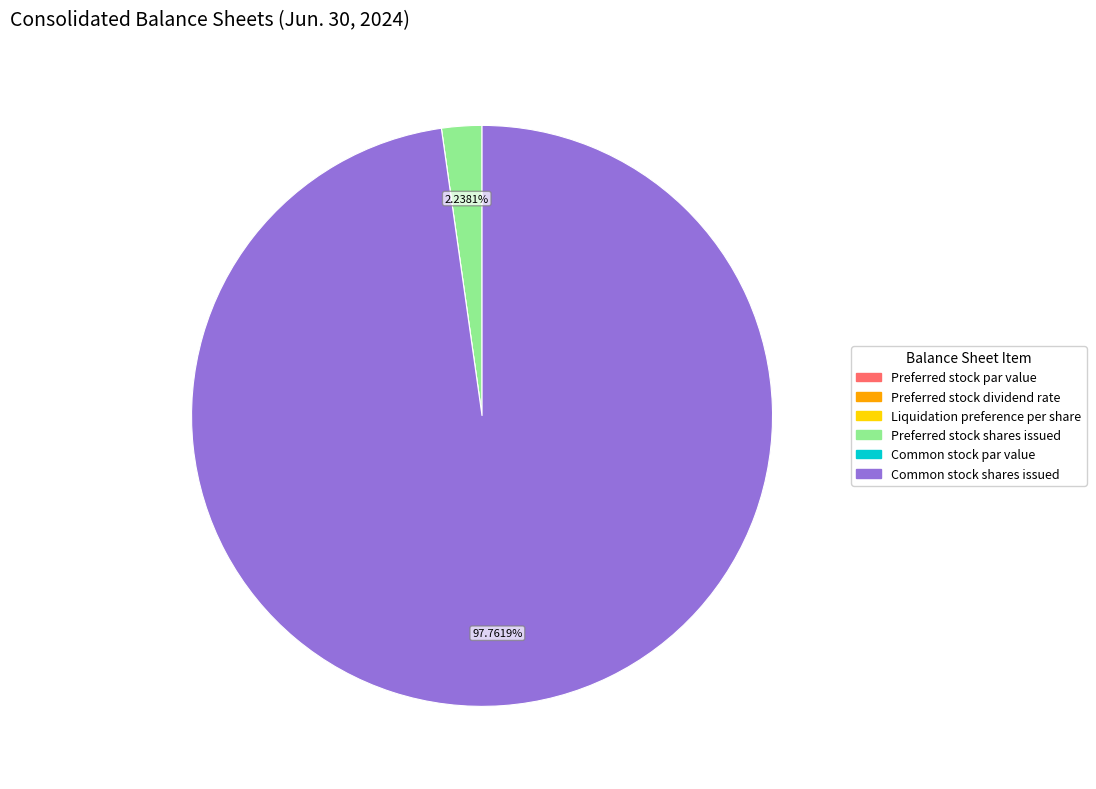

Which category accounts for the majority?

Common stock shares issued